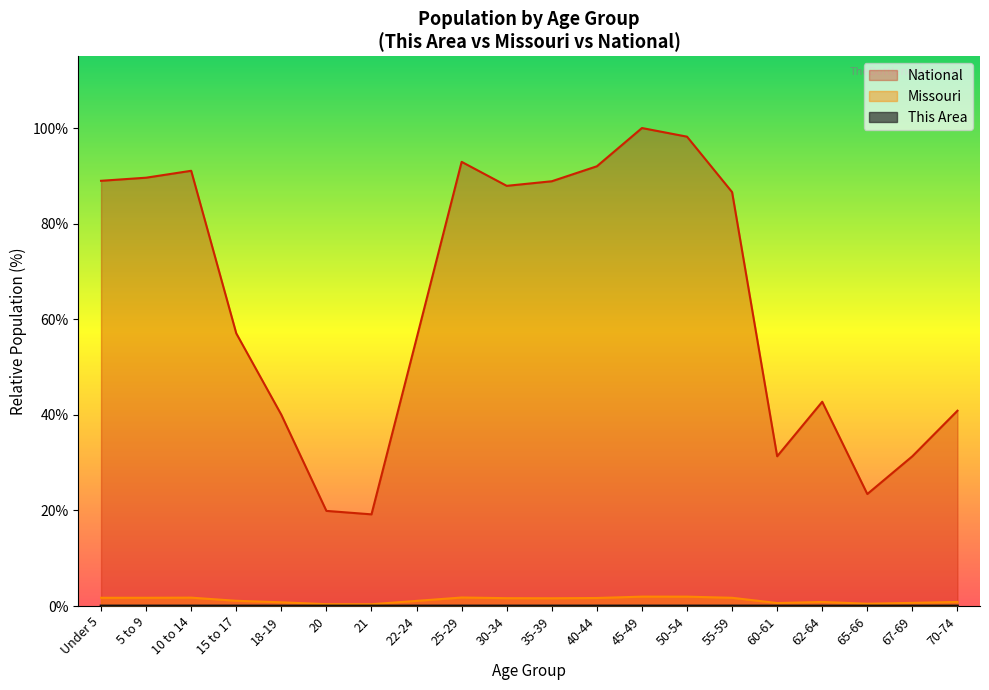

Which series has the largest total across all categories?

National